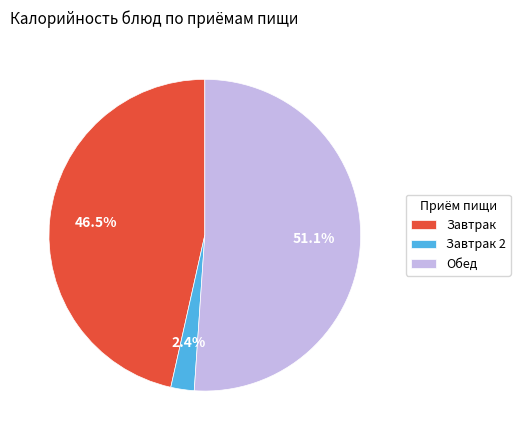

Count the number of slices in the pie.

3